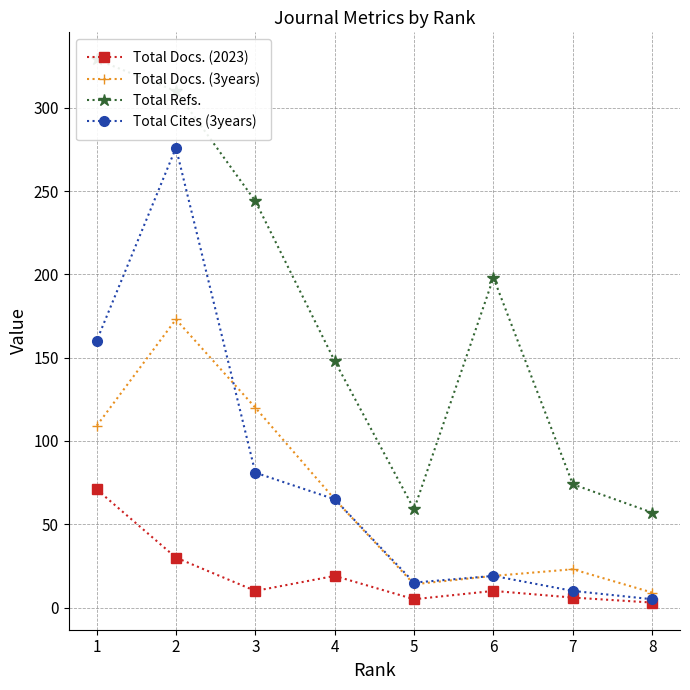

The value of Total Docs. (2023) at 2 is 30. True or false?

True